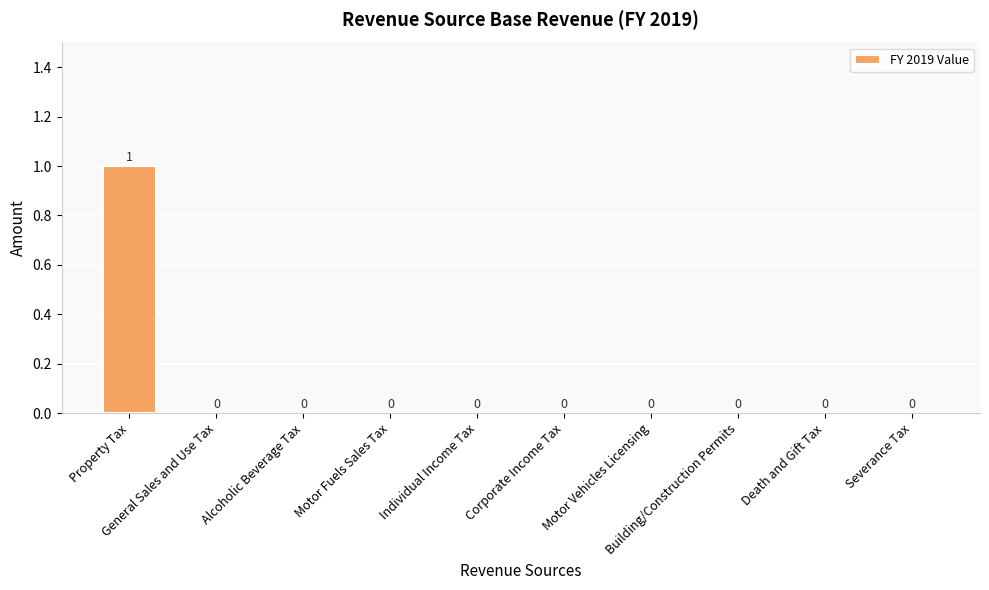

The value at General Sales and Use Tax is 1. True or false?

False